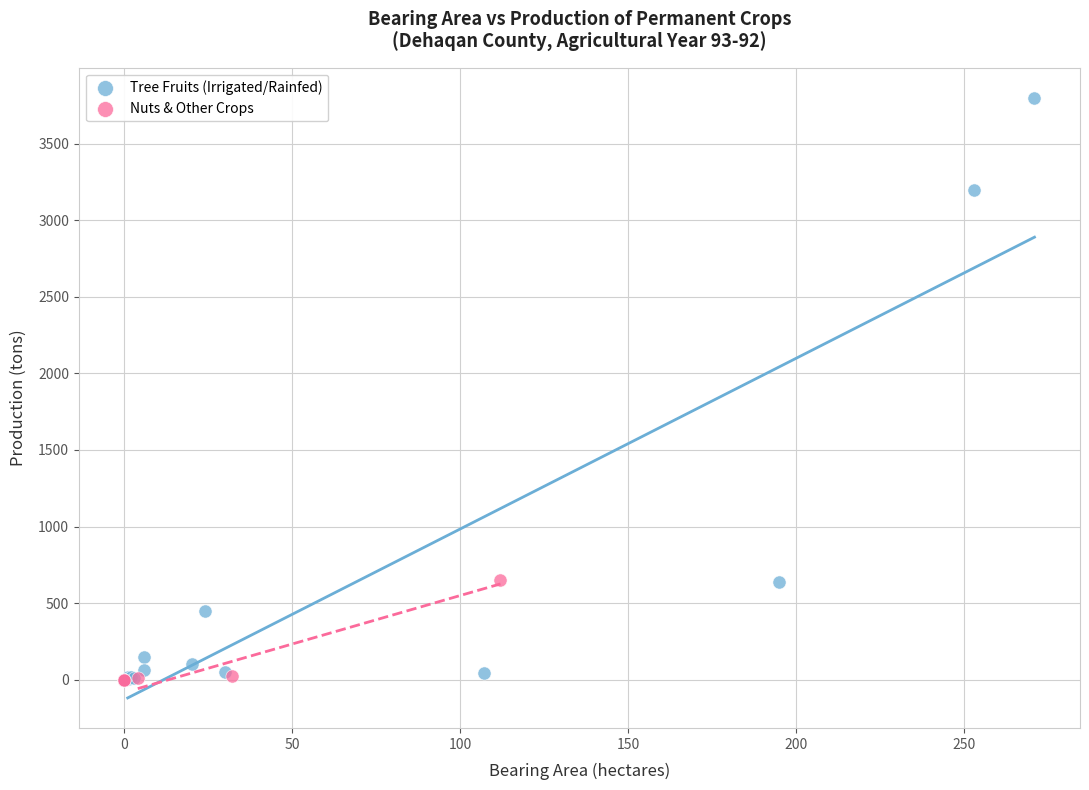

Which series contains the highest Y value?

Tree Fruits (Irrigated/Rainfed)